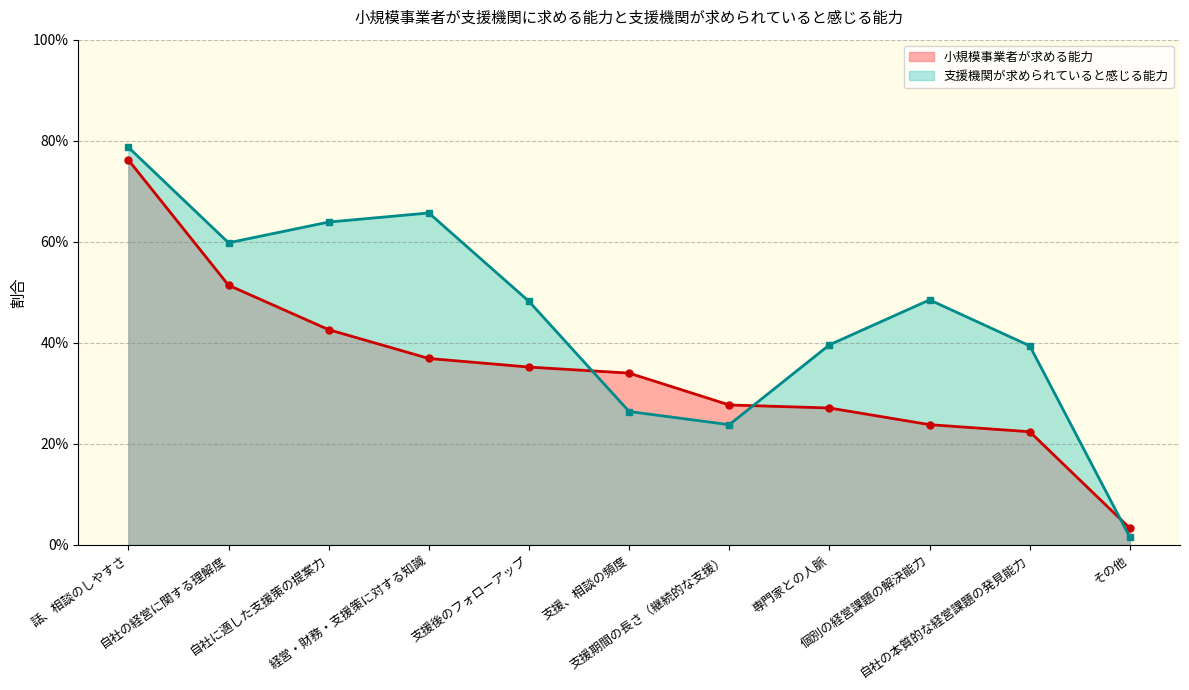

The value of 小規模事業者が求める能力 at 支援期間の長さ（継続的な支援） is 0.1. True or false?

False